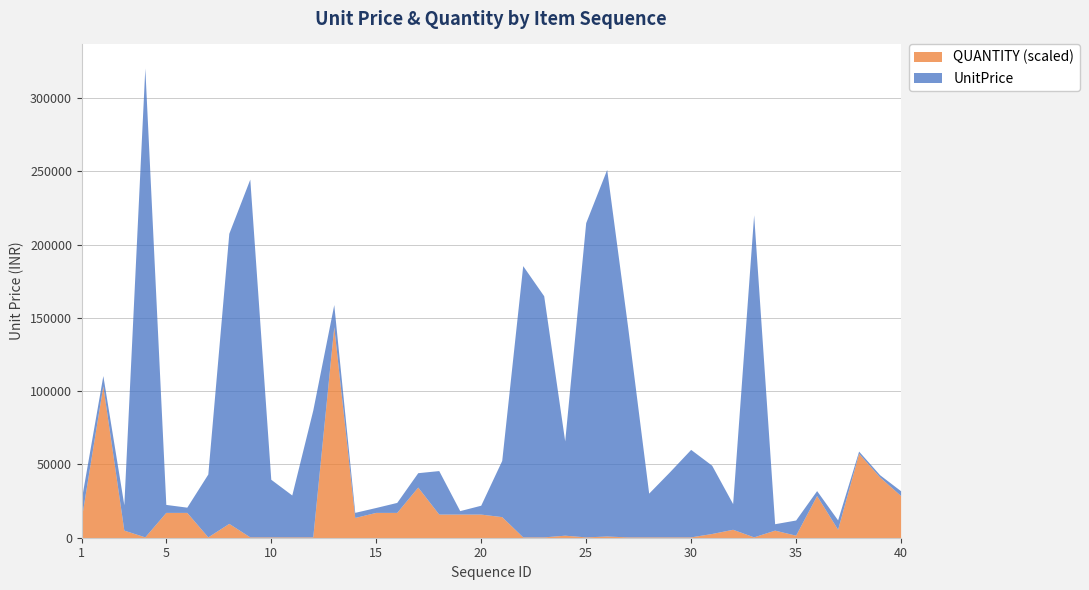

List the series in order of their overall mean, lowest first.

QUANTITY, UnitPrice